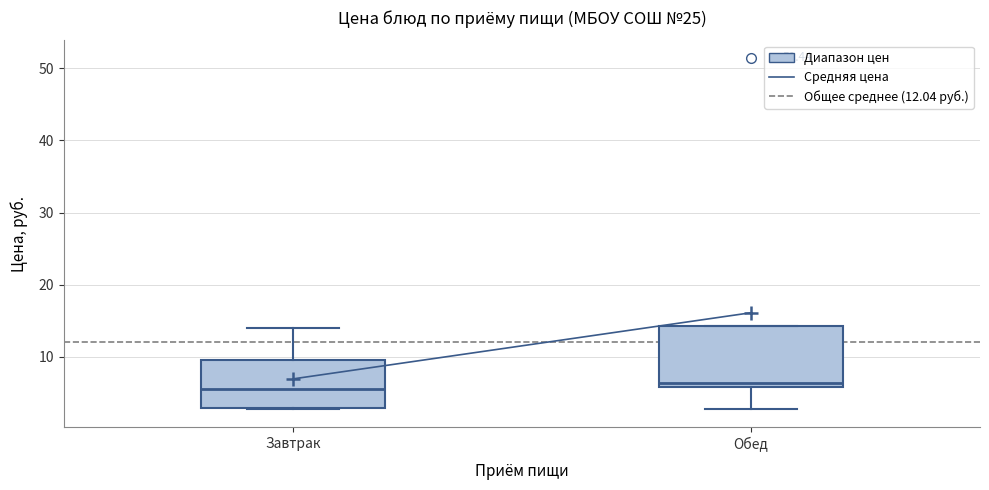

Reading left to right, transcribe this box plot: for each box, give where its median line is, the range the box spans, and where its two whiskers end, as read against the y-axis. The values are not printed on the chart, so give them approximately, as read against the axis.

Завтрак: median 6, box 3 to 10, whiskers 3 to 14
Обед: median 6 (just above the box's lower edge), box 6 to 14, whiskers 3 to 14